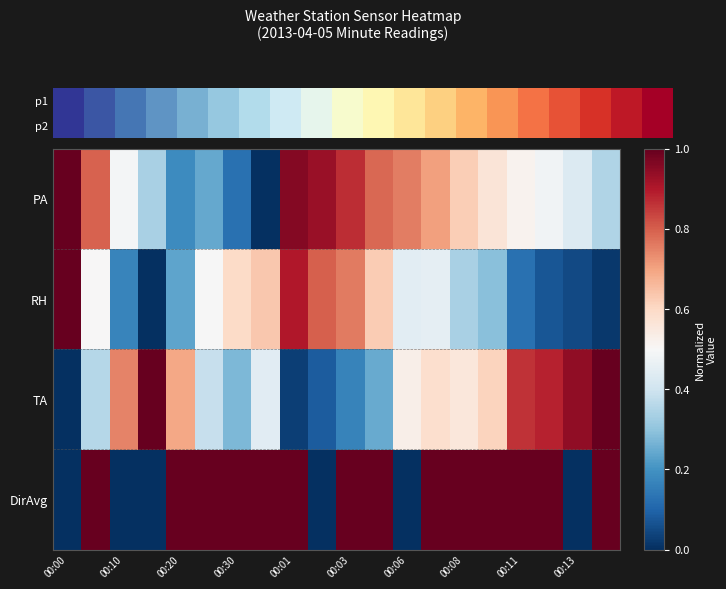

What is the total value across all series at 00:08?

2.5